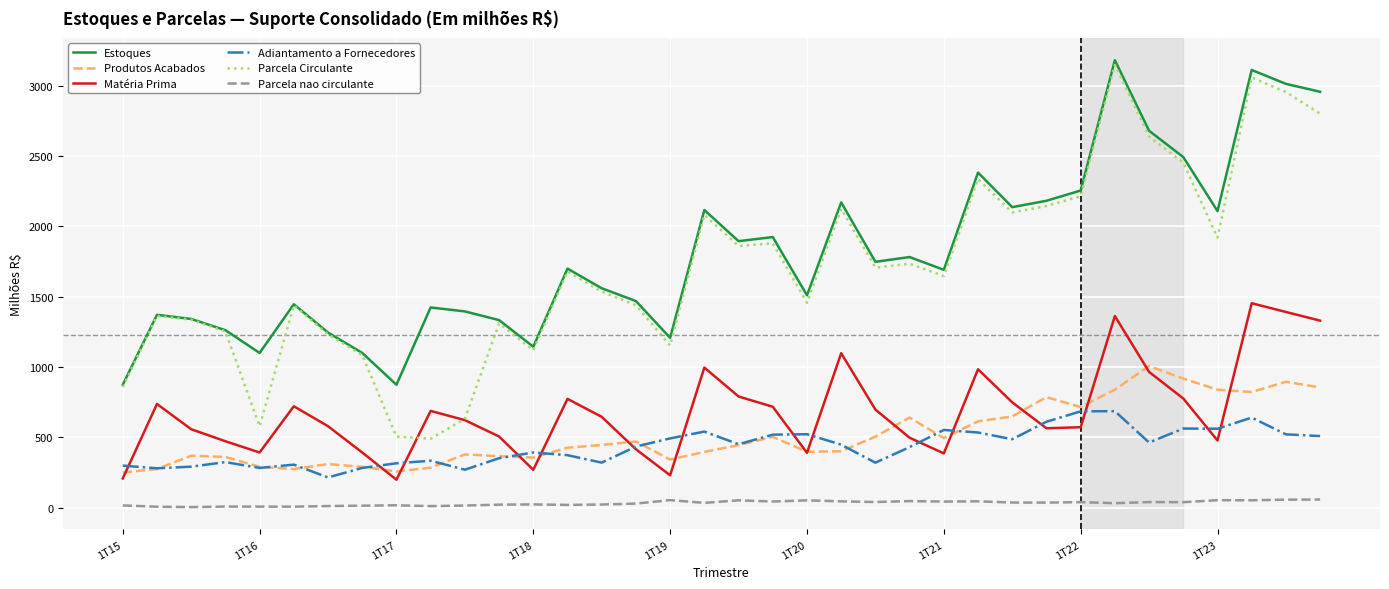

True or false: Estoques and Parcela nao circulante intersect in this chart.

False